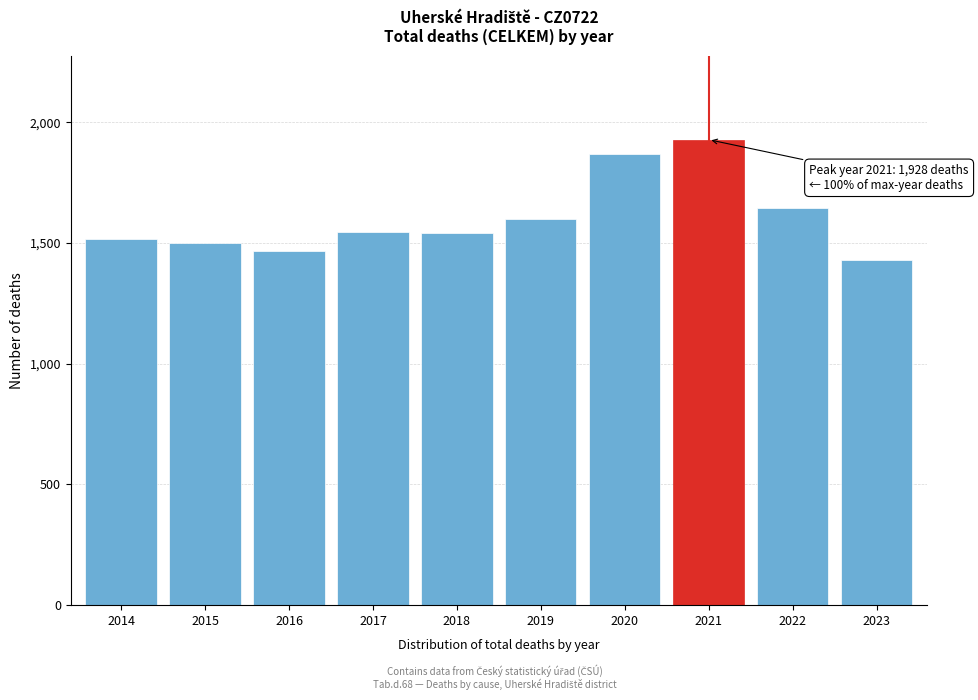

What is the change in value from 2018 to 2019?

+58